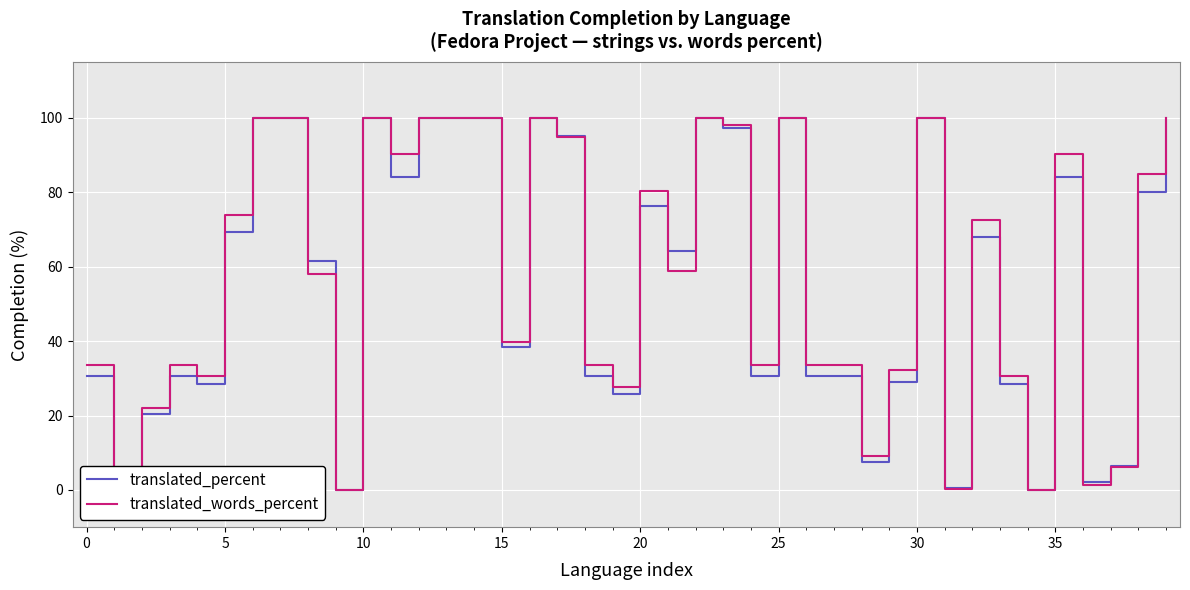

What is the maximum value for translated_percent?

100.0